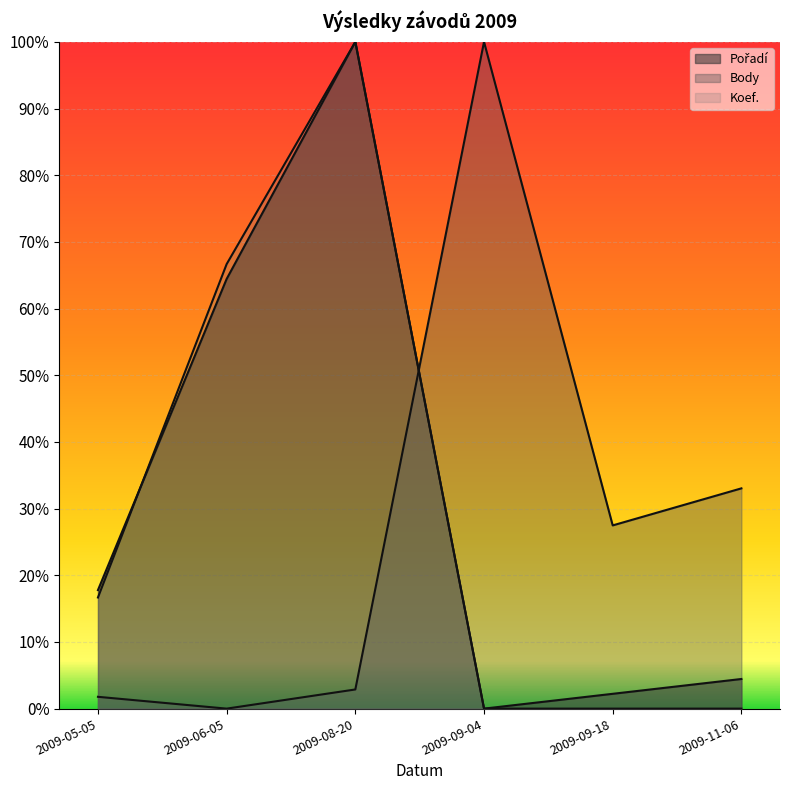

Does the chart display data point markers on the line(s)?

No